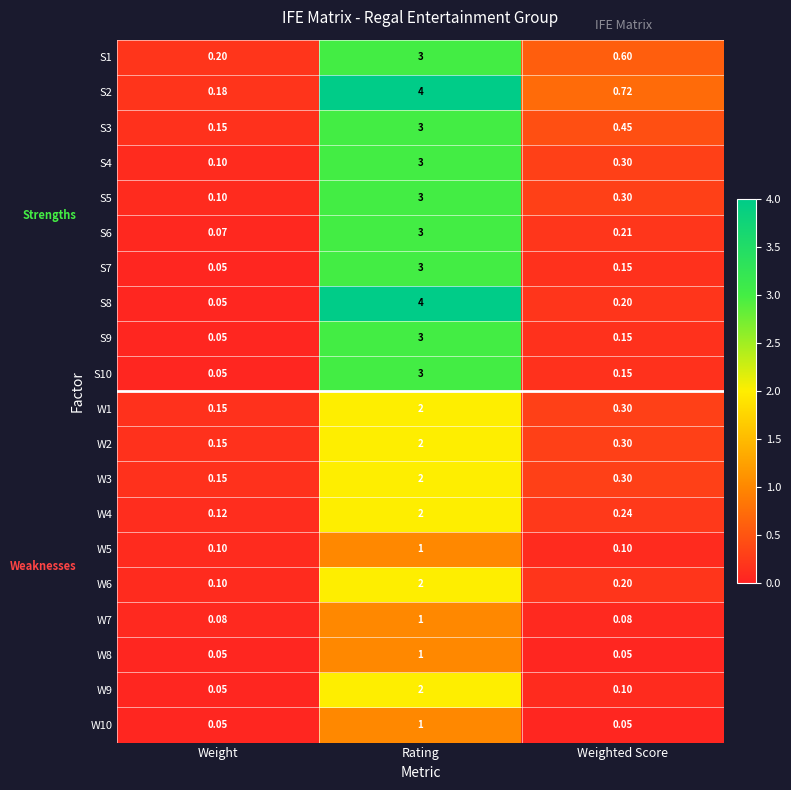

Where is S8 nearest to the value 2?

Weighted Score